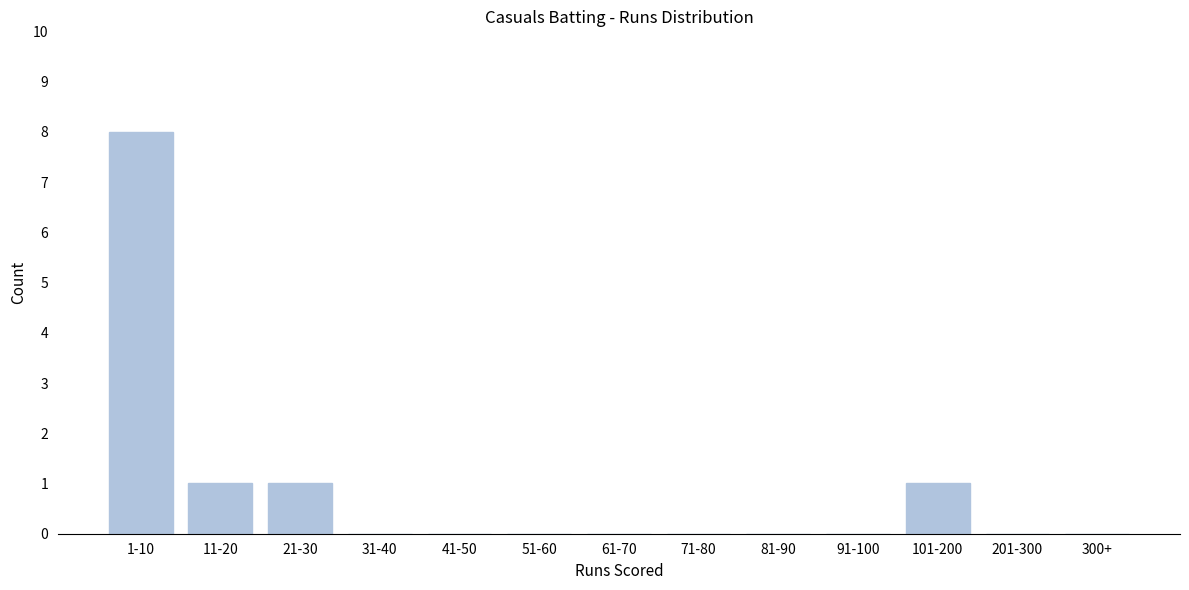

Reading left to right, list all the values displayed in this chart.

1-10=8	11-20=1	21-30=1	31-40=0	41-50=0	51-60=0	61-70=0	71-80=0	81-90=0	91-100=0	101-200=1	201-300=0	300+=0